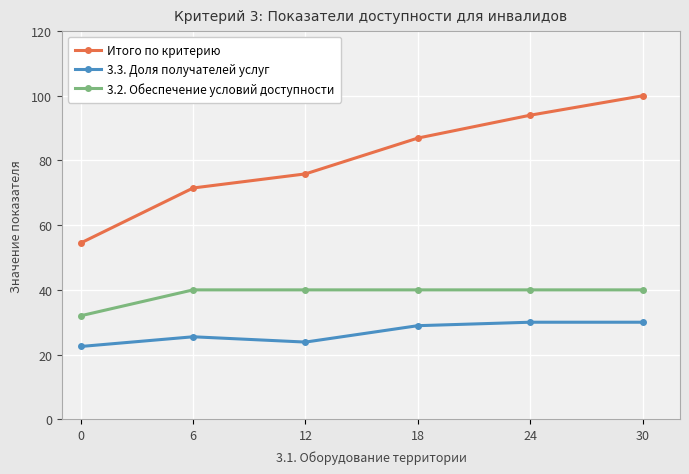

Reading left to right, extract all data points from this chart.

Итого по критерию: 54.5	71.5	75.9	86.9	94.0	100.0
3.3. Доля получателей услуг: 22.5	25.5	23.9	28.9	30.0	30.0
3.2. Обеспечение условий доступности: 32.0	40.0	40.0	40.0	40.0	40.0